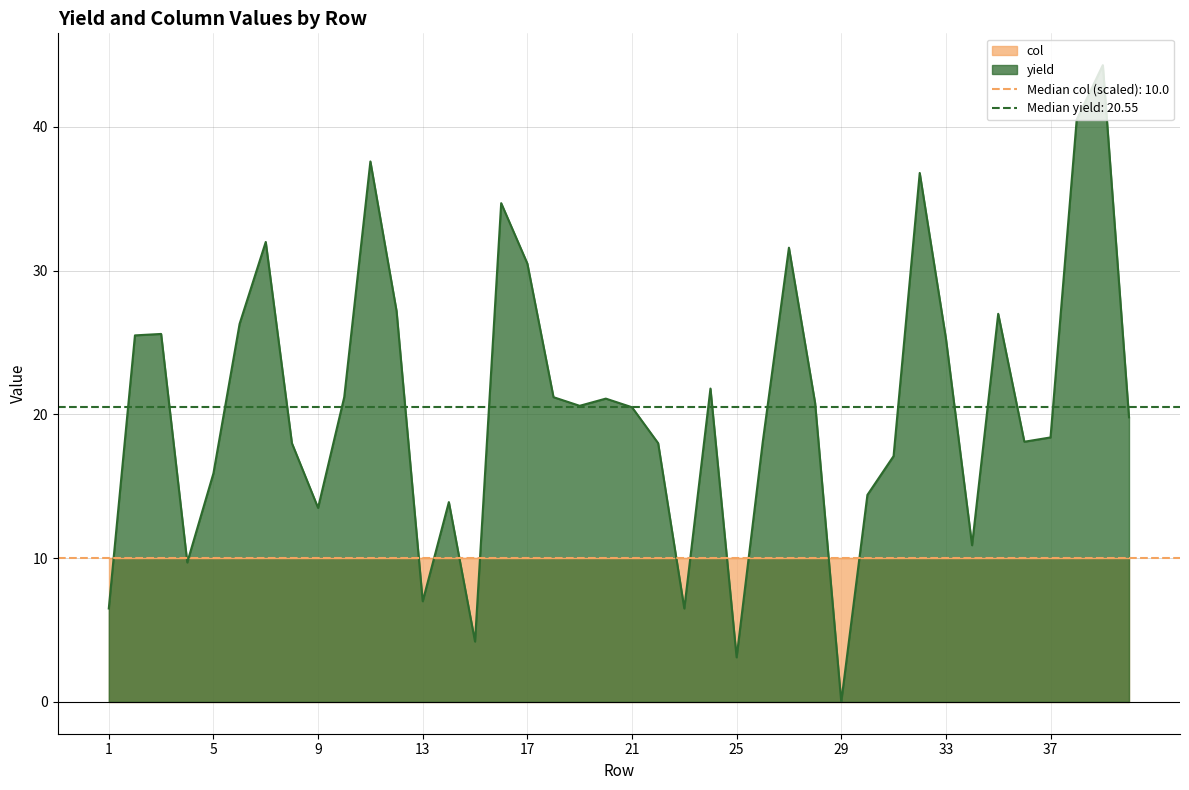

What is the change in value from 11 to 40?

-17.8